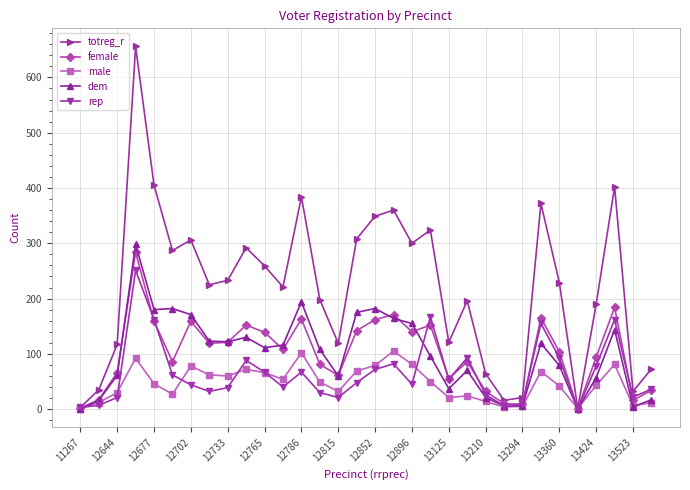

Which series has the largest total across all categories?

totreg_r